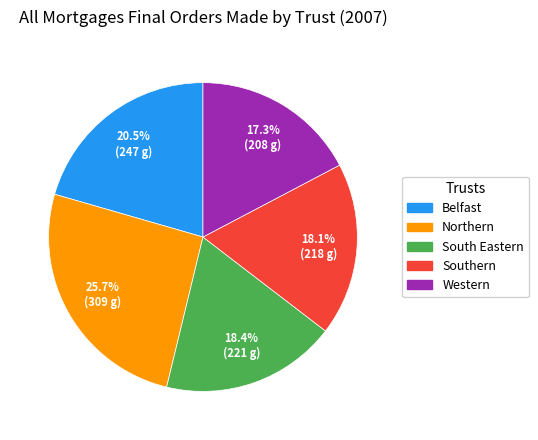

What percentage do Northern and South Eastern together represent?

44.1%